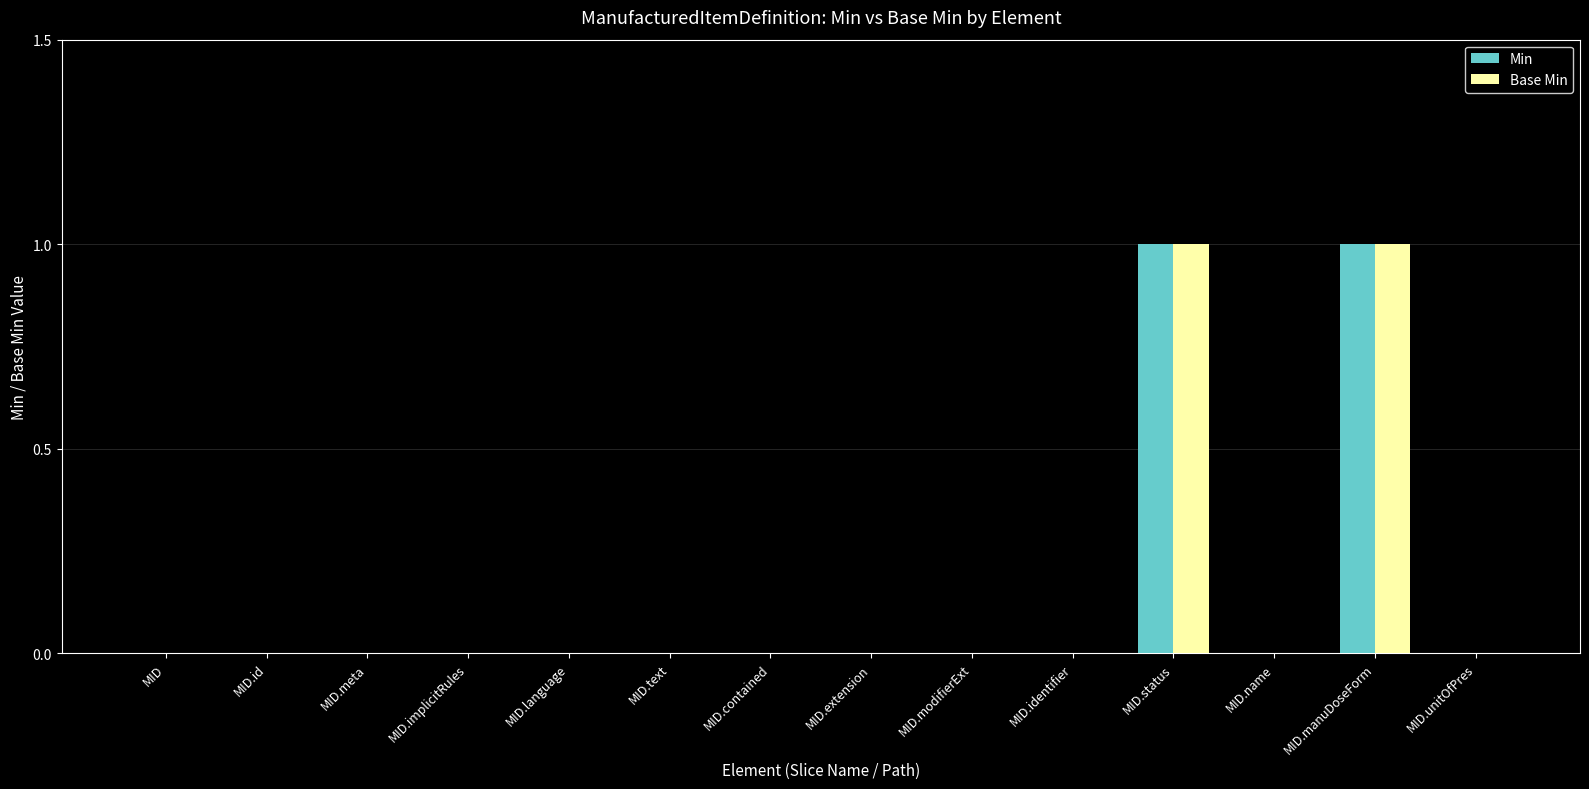

Count the Base Min values in the range 0 to 1.

14